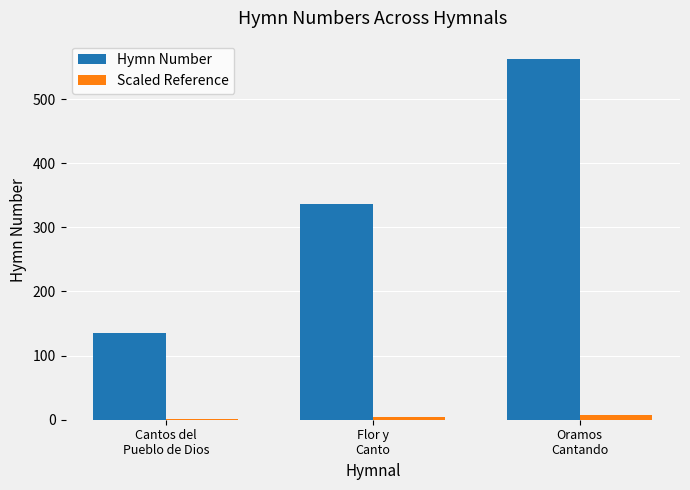

What is the sum of all Scaled Reference values?

12.4